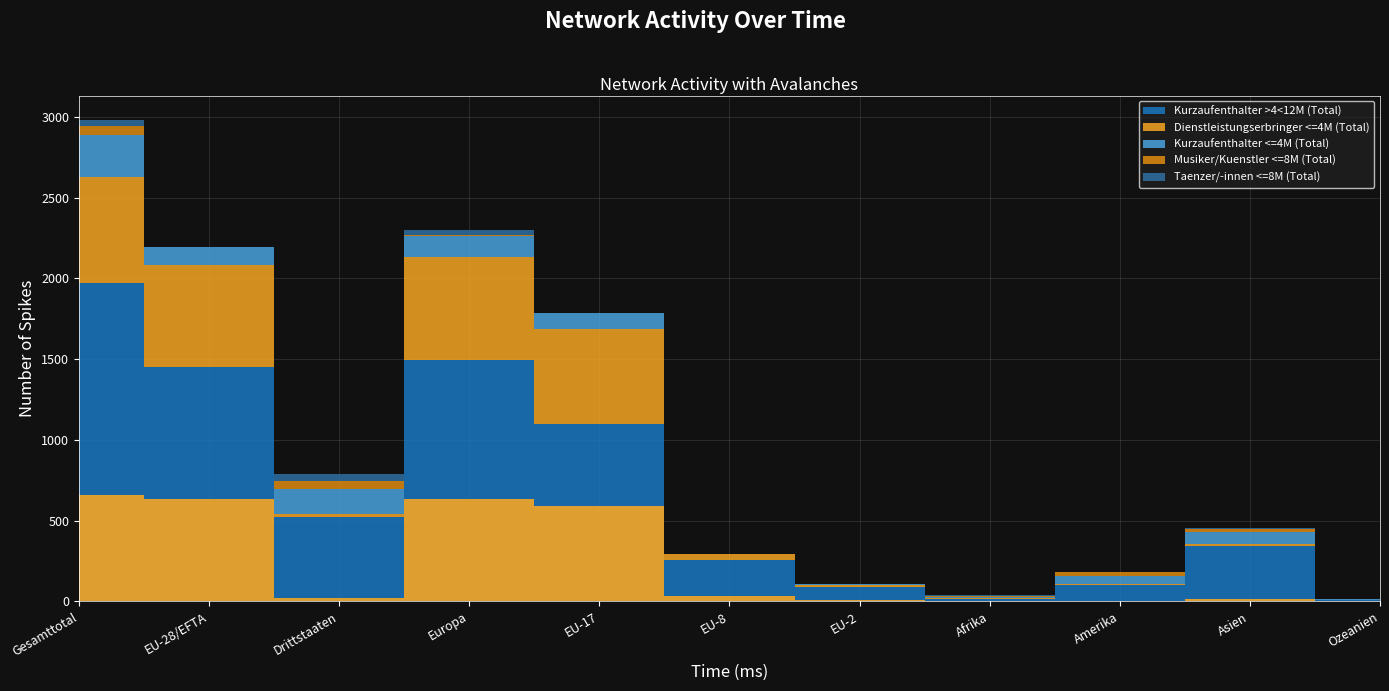

Between Amerika and Afrika, which is larger?

Amerika